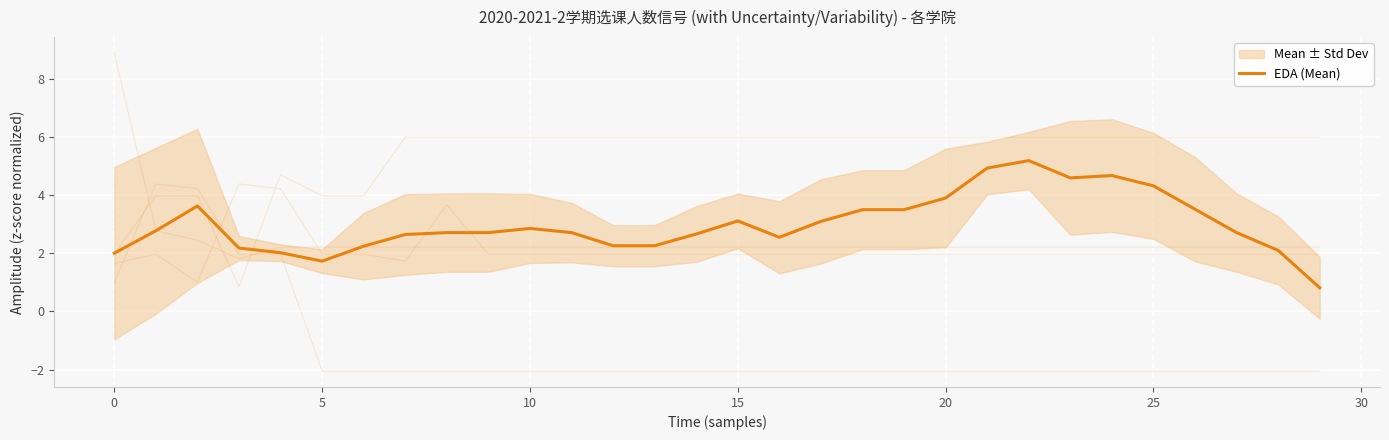

Reading left to right, list all the values displayed in this chart.

2.0	2.8	3.6	2.2	2.0	1.7	2.2	2.6	2.7	2.7	2.9	2.7	2.3	2.3	2.7	3.1	2.6	3.1	3.5	3.5	3.9	4.9	5.2	4.6	4.7	4.3	3.5	2.7	2.1	0.8